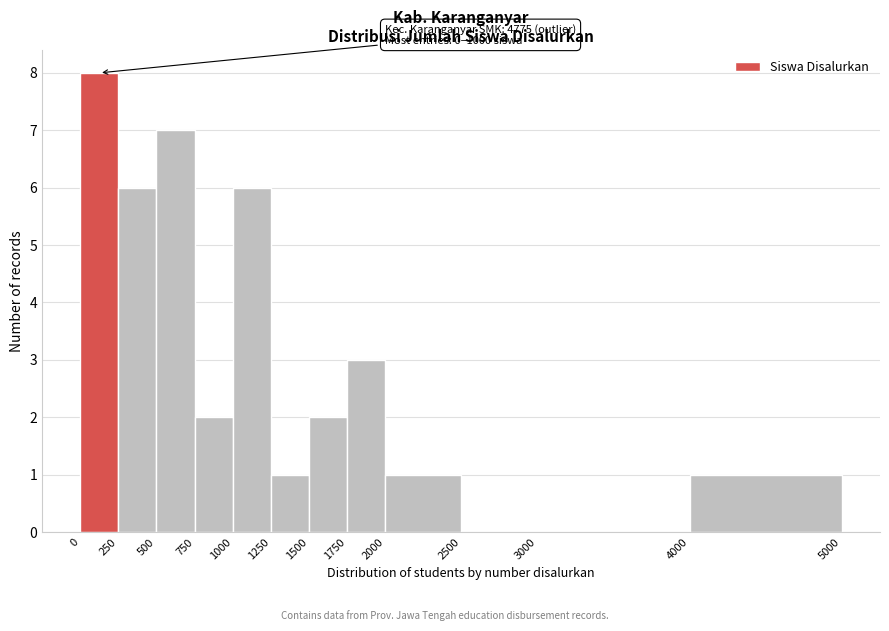

Over which range of the x-axis is the bar tallest?

0 to 250